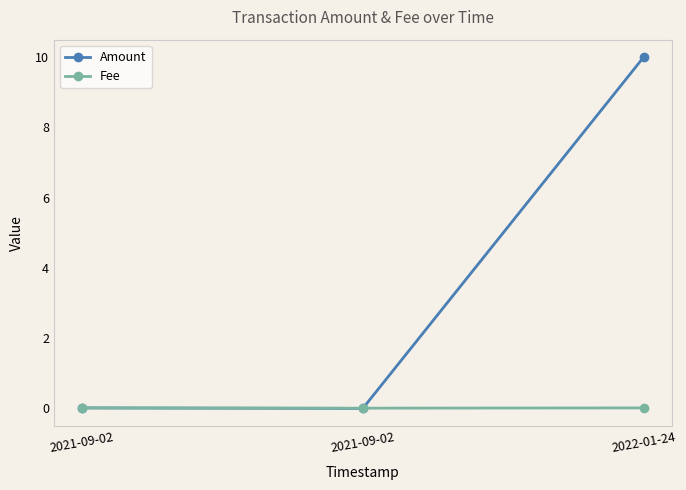

How many lines are shown in the chart?

2